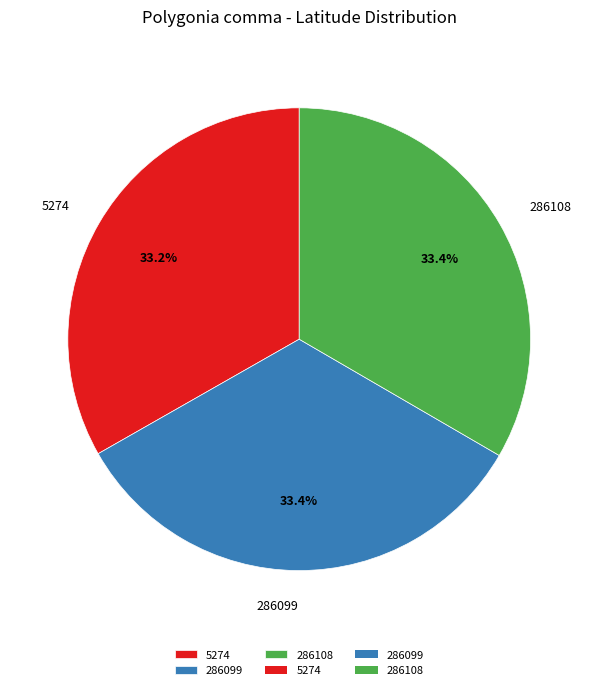

To the nearest percent, what is the combined percentage of 5274 and 286099?

67%